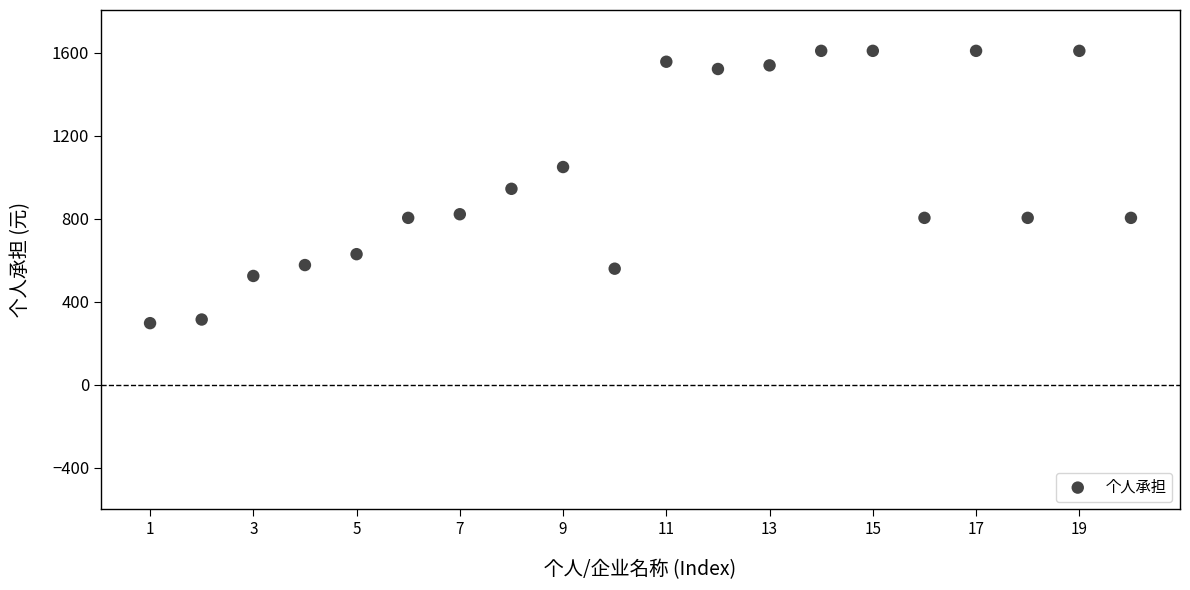

What is the range of X values (max minus min)?

19.0